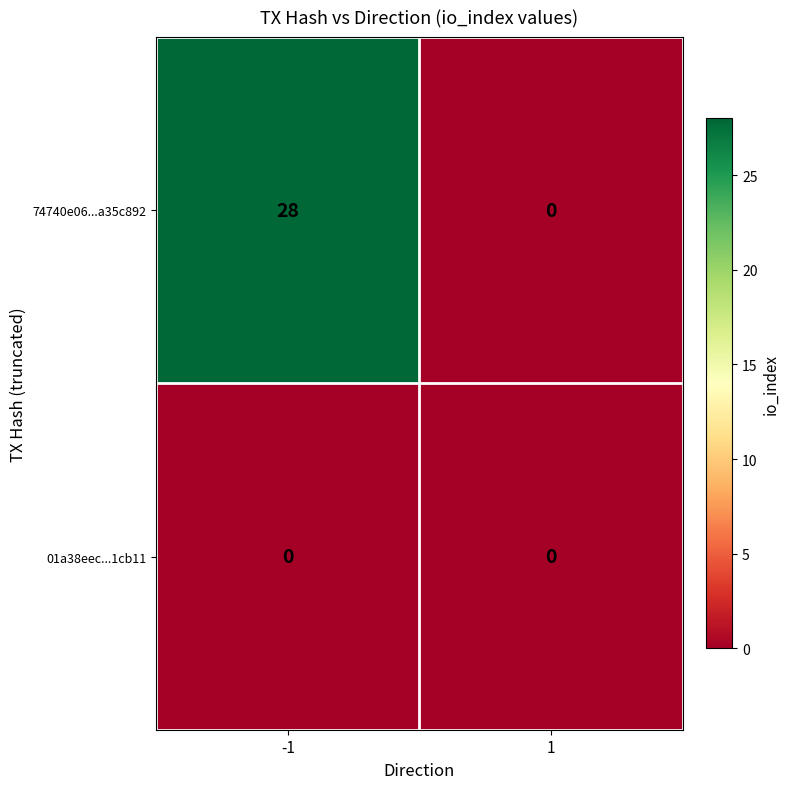

What is the sum of all 74740e06...a35c892 values?

28